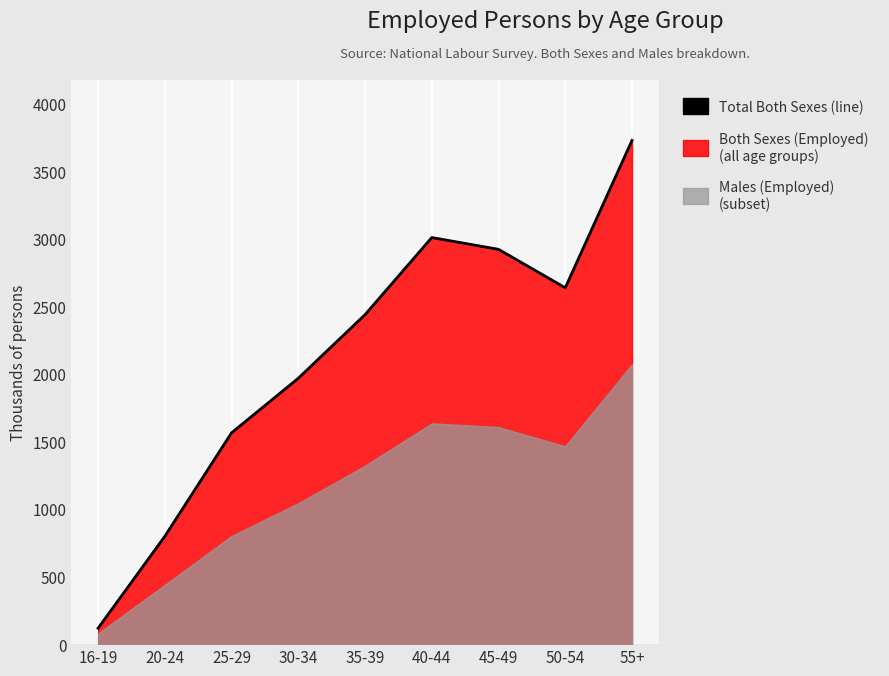

Does the chart display data point markers on the line(s)?

No